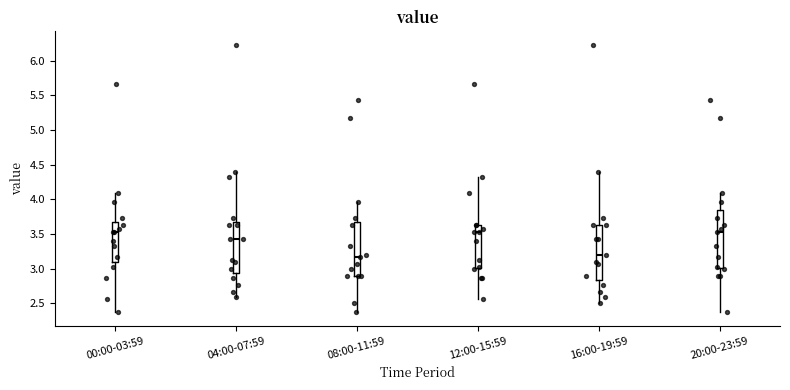

Reading left to right, read every box against the y-axis: the position of its median line, the range the box covers, and the ends of its whiskers. The values are not printed on the chart, so give them approximately, as read against the axis.

00:00-03:59: median 3.55, box 3.10 to 3.70, whiskers 2.35 to 4.10
04:00-07:59: median 3.45, box 2.95 to 3.70, whiskers 2.60 to 4.40
08:00-11:59: median 3.15, box 2.90 to 3.70, whiskers 2.35 to 3.95
12:00-15:59: median 3.55, box 3.00 to 3.65, whiskers 2.55 to 4.35
16:00-19:59: median 3.20, box 2.85 to 3.65, whiskers 2.50 to 4.40
20:00-23:59: median 3.55, box 3.00 to 3.85, whiskers 2.35 to 4.10